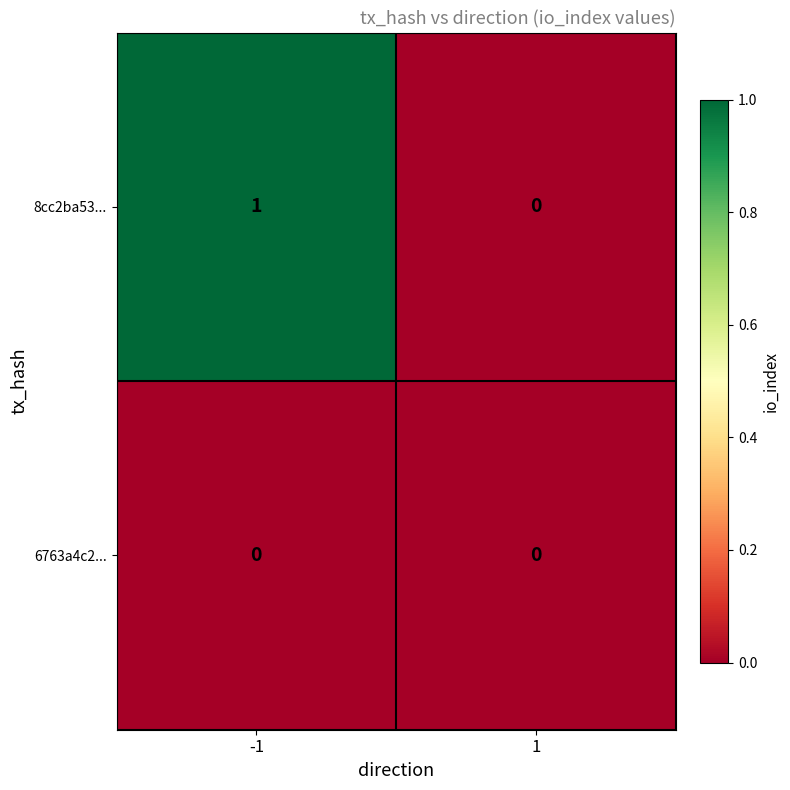

What is the spread (max minus min) of values at -1?

1